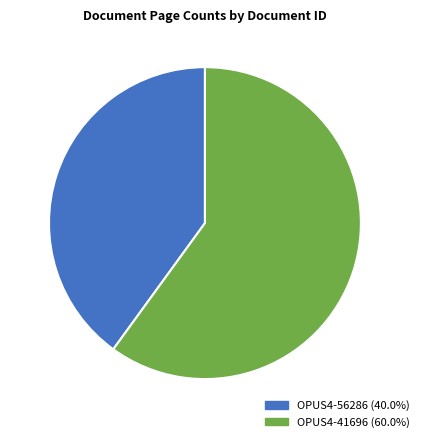

True or false: OPUS4-56286 accounts for 40% of the total.

True